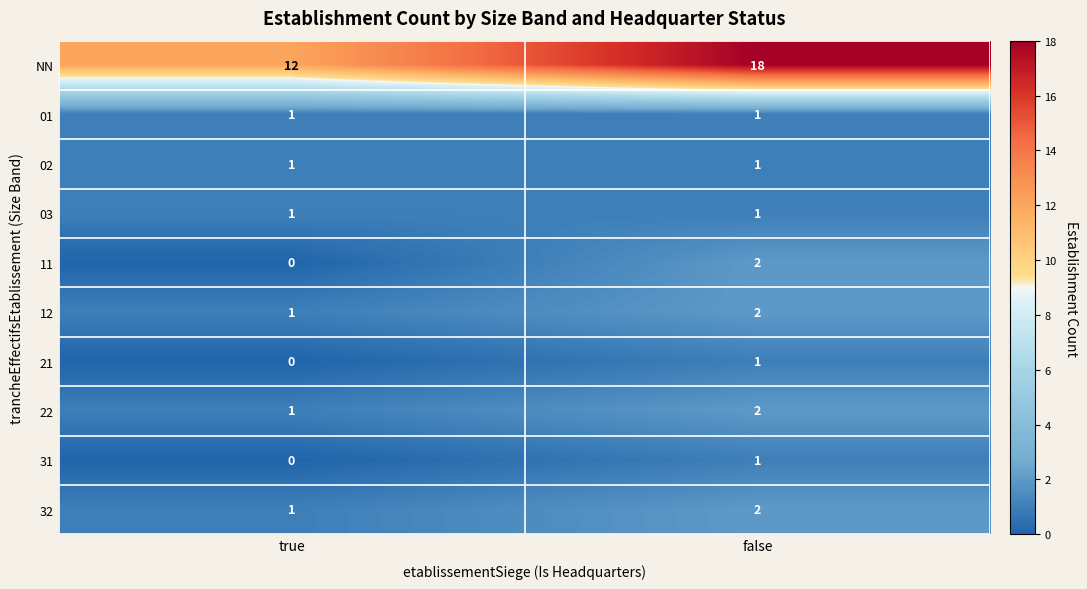

What is the approximate value of NN at false?

18